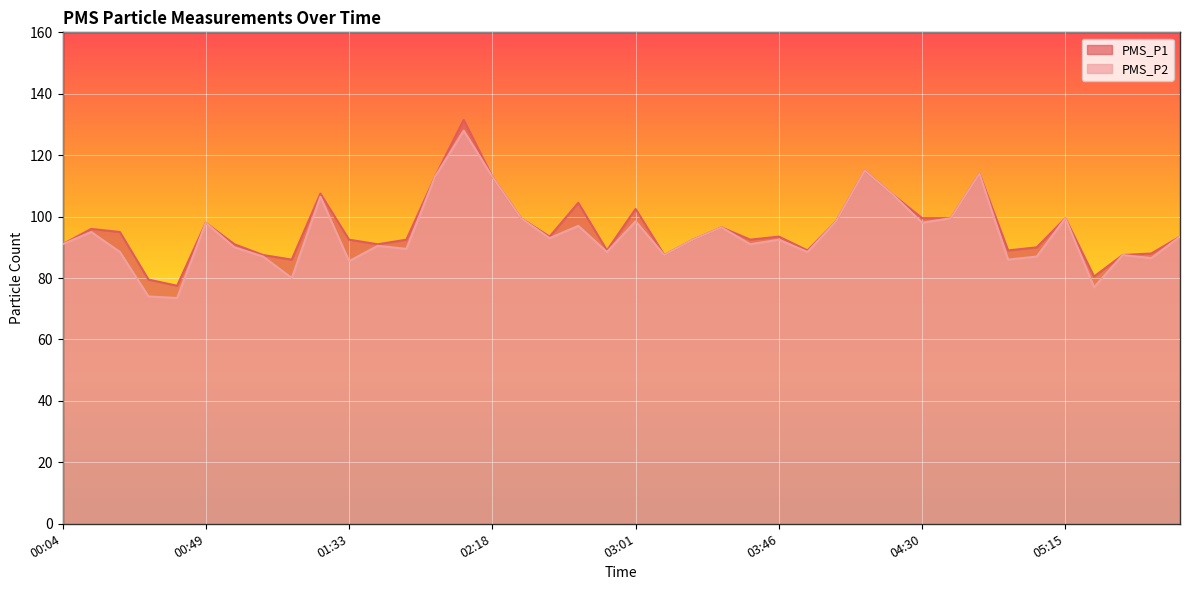

Between 02:18 and 05:06, which series saw the biggest shift?

PMS_P2